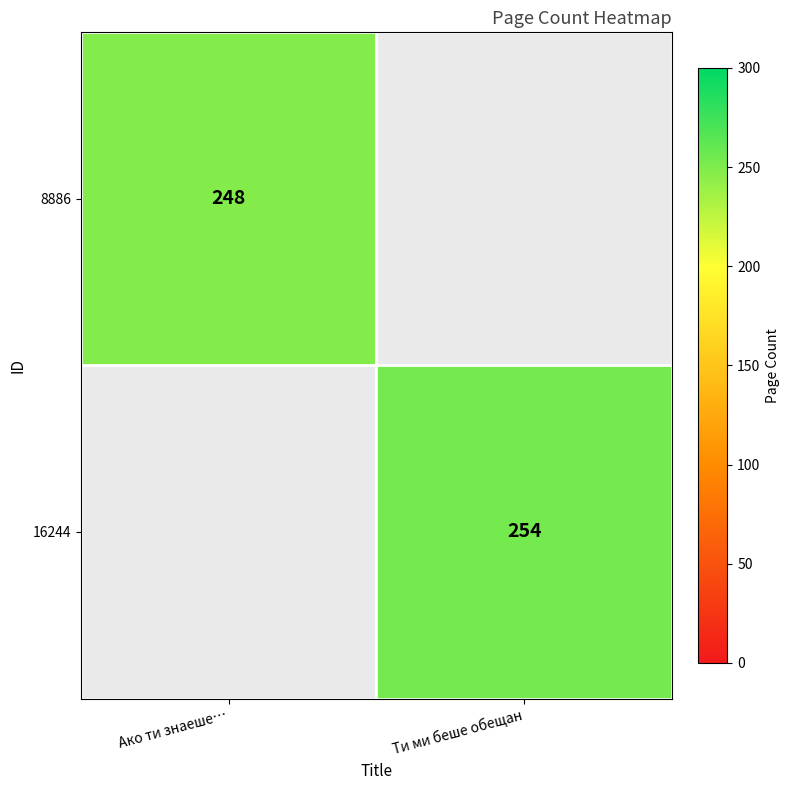

Is it true that 16244 equals 254 at Ти ми беше обещан?

True